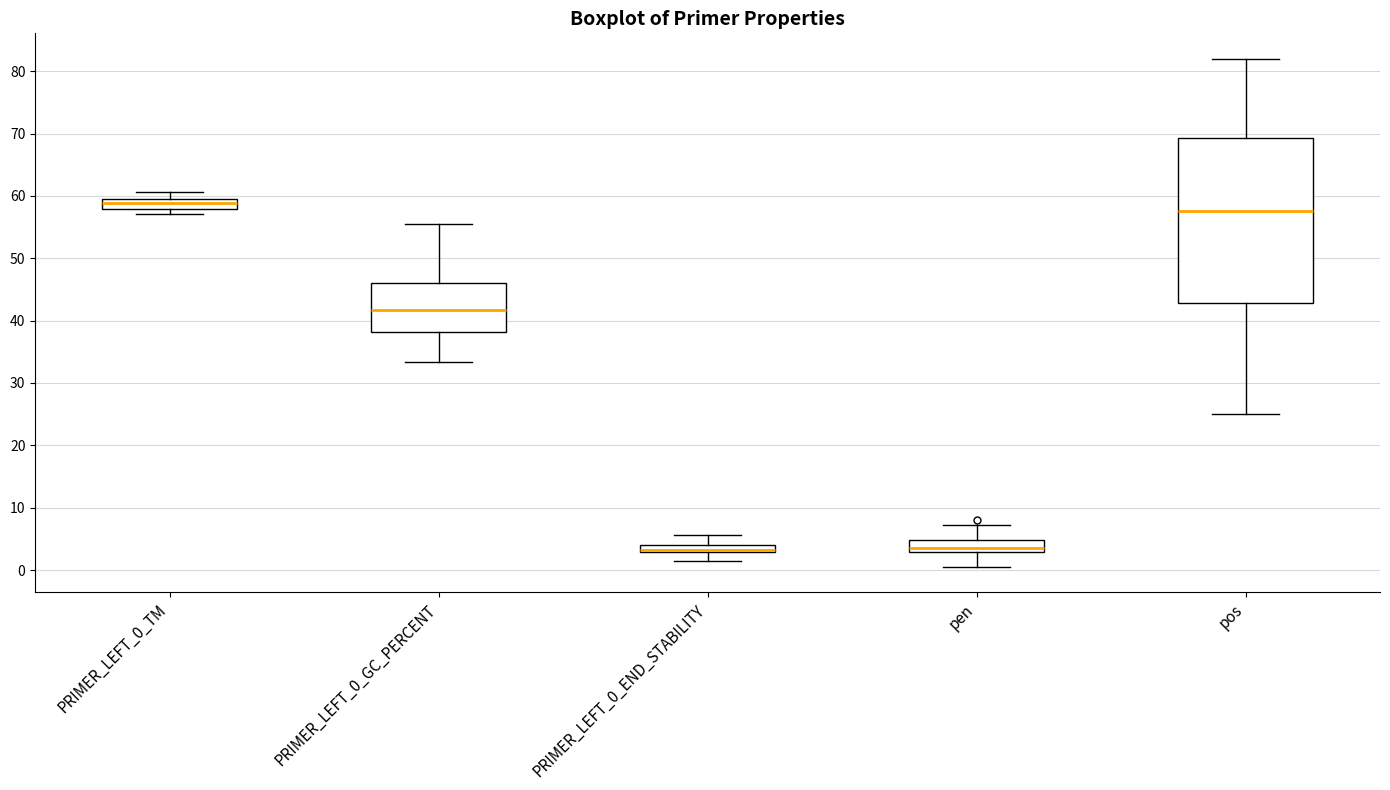

Where is the lower edge of the box for pen on the y-axis? The values are not printed on the chart, so give them approximately, as read against the axis.

3